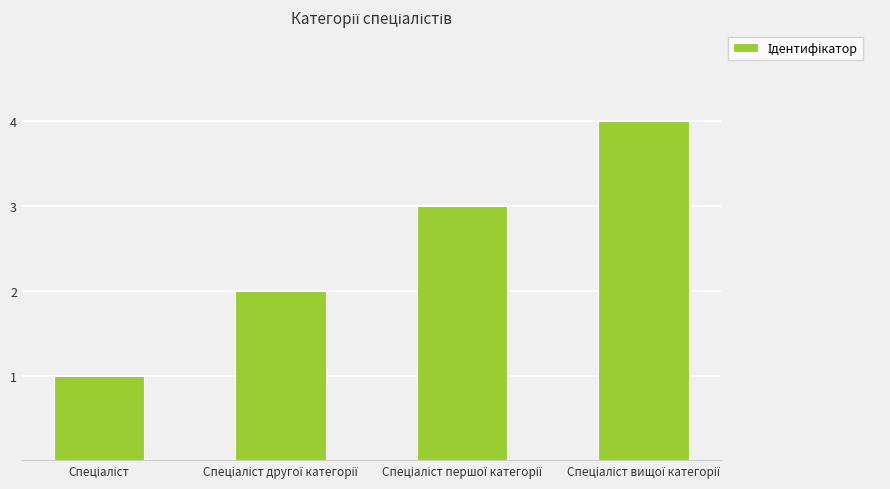

How many values are below 3?

2